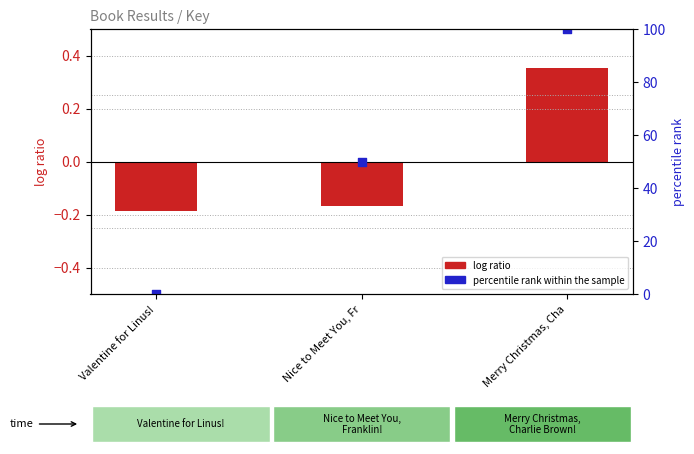

Is the value of percentile rank within the sample at Nice to Meet You, Fr greater than the value of log ratio at Nice to Meet You, Fr?

Yes